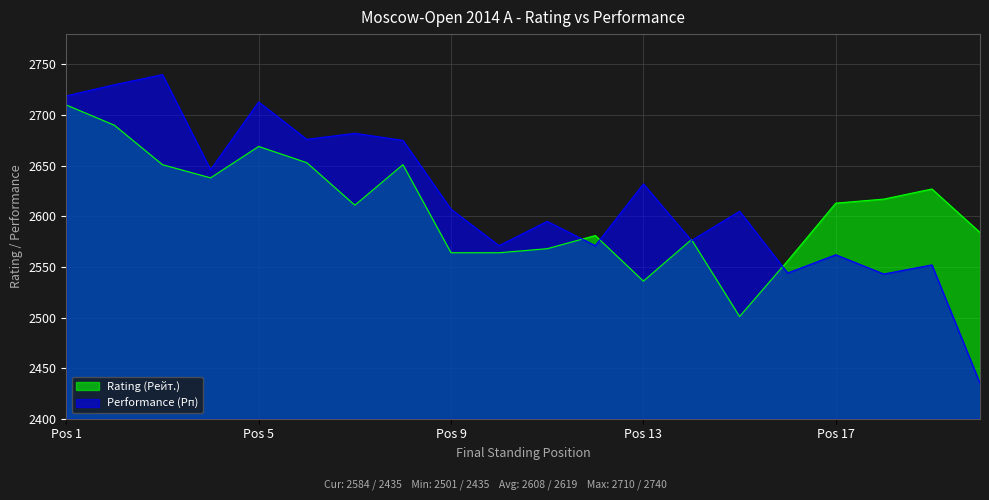

Which series changed the most between 16 and 20?

Performance (Рп)